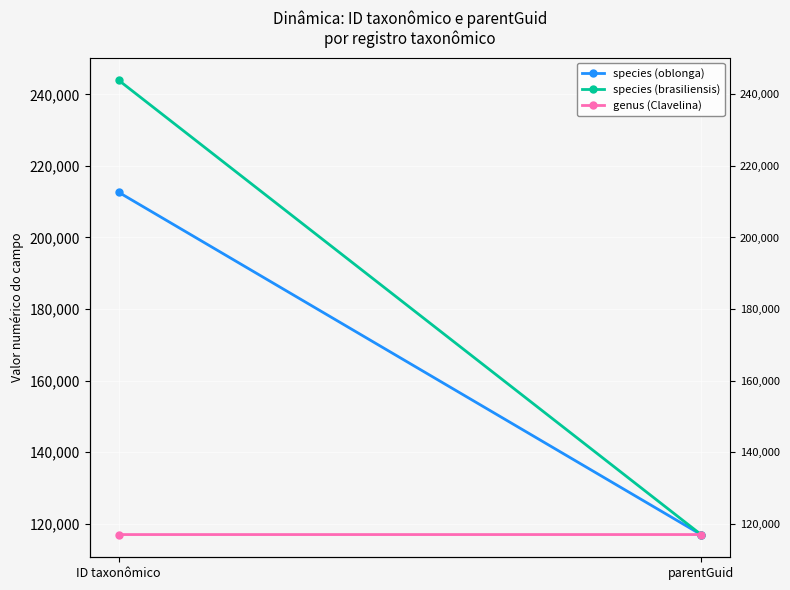

The genus (Clavelina) series shows 116923 at parentGuid. True or false?

True